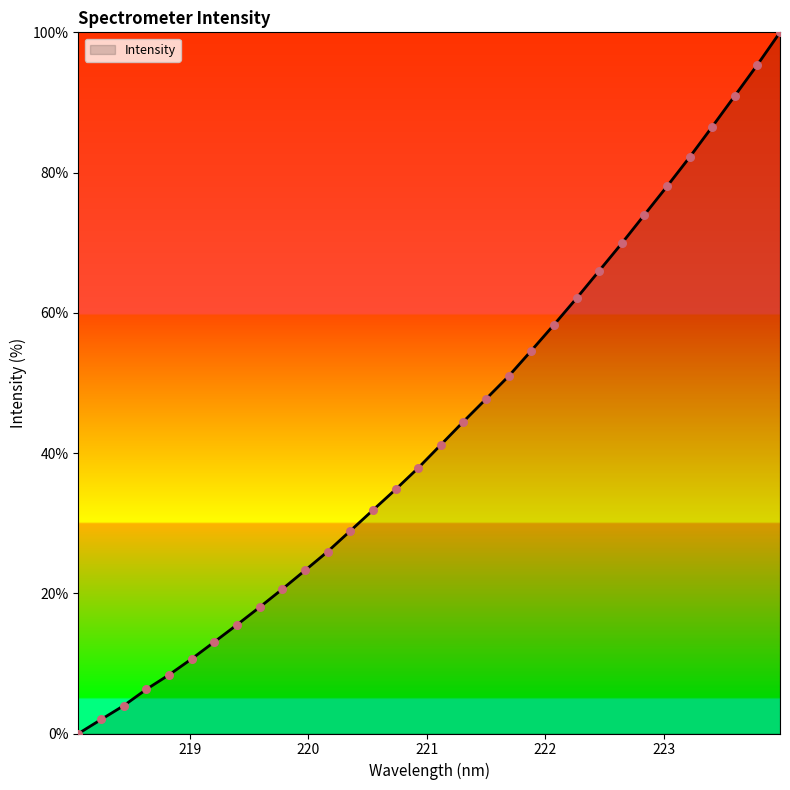

What is the difference between the maximum and minimum values?

100.0